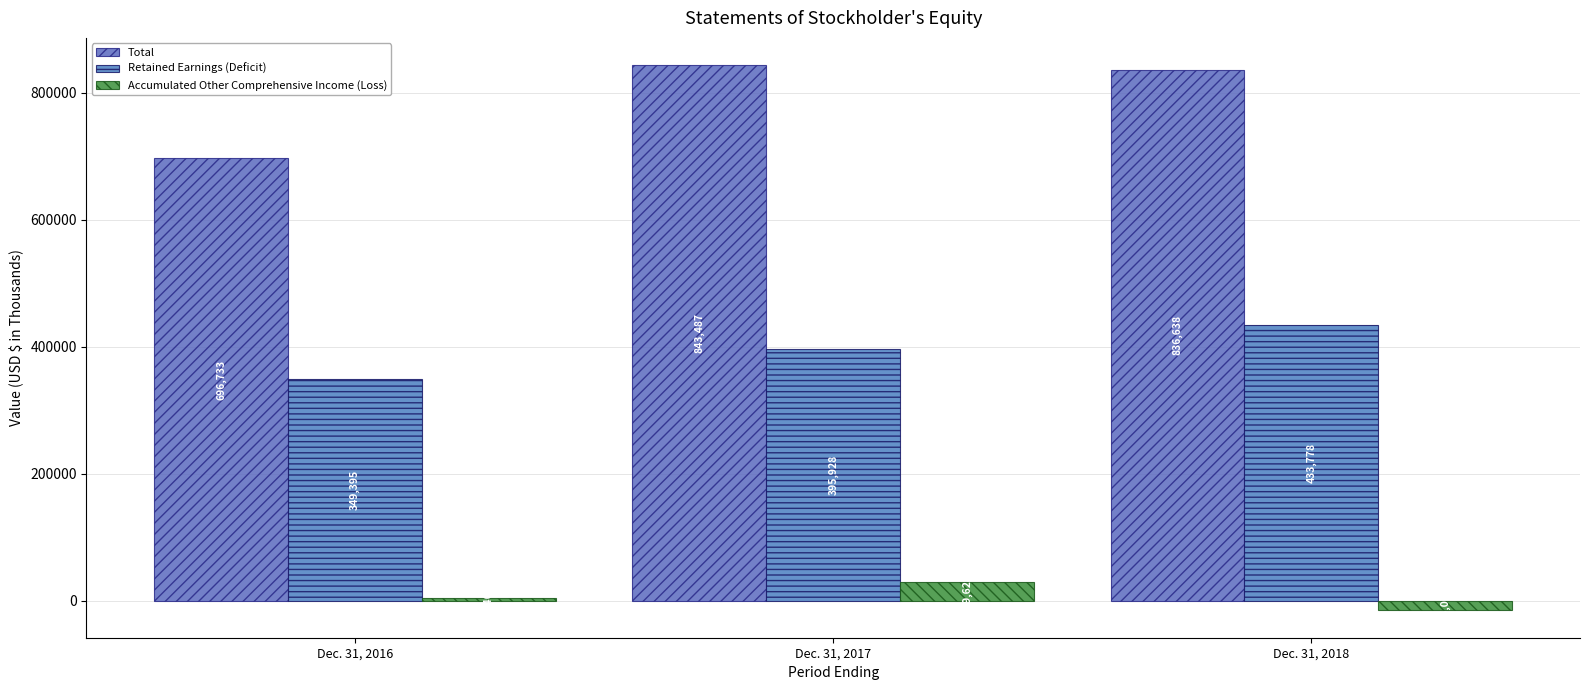

What is the value of the Total bar at the 1st from the left?

696733